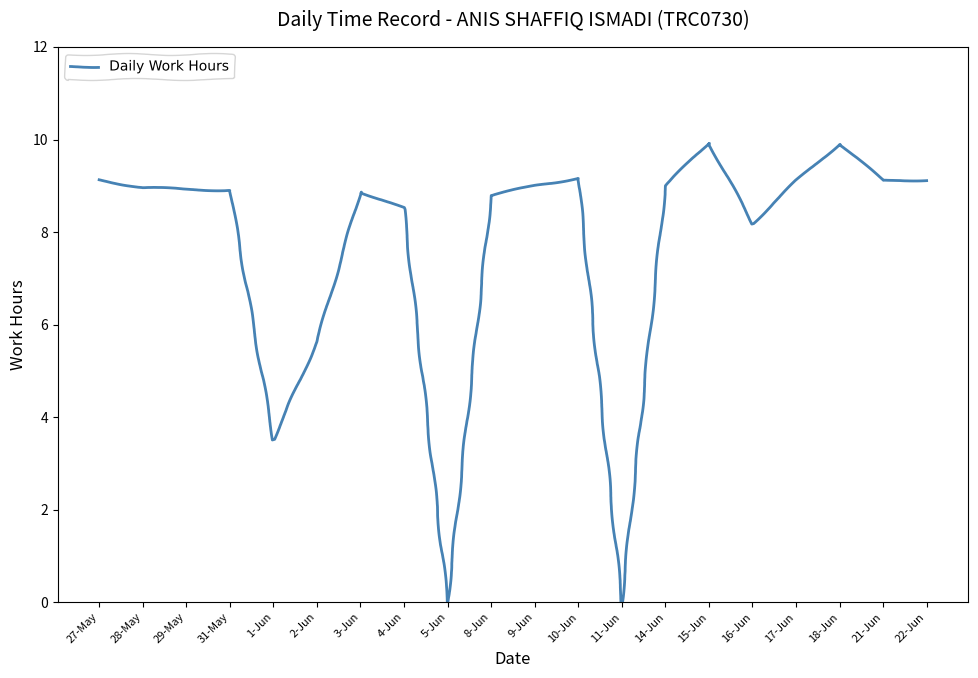

What position from the right is 14-Jun?

7